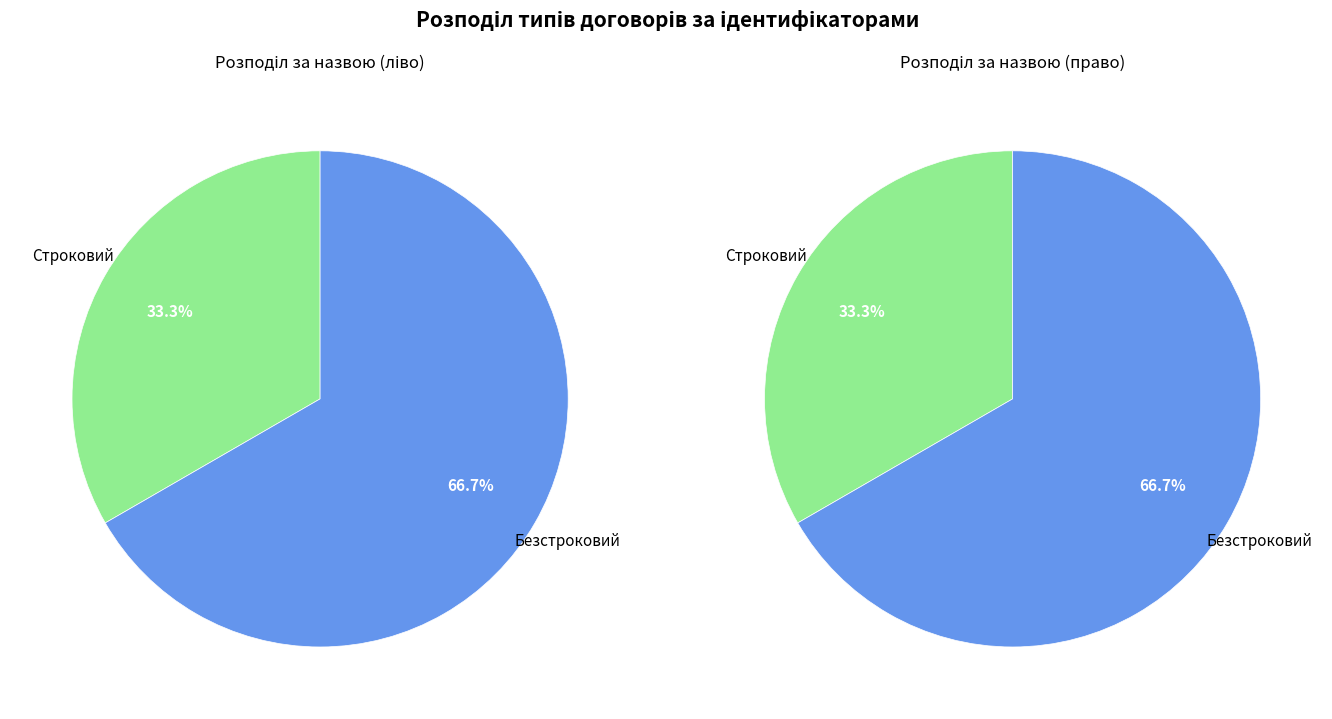

To the nearest percent, what is the difference between the largest and smallest slice percentages?

33%